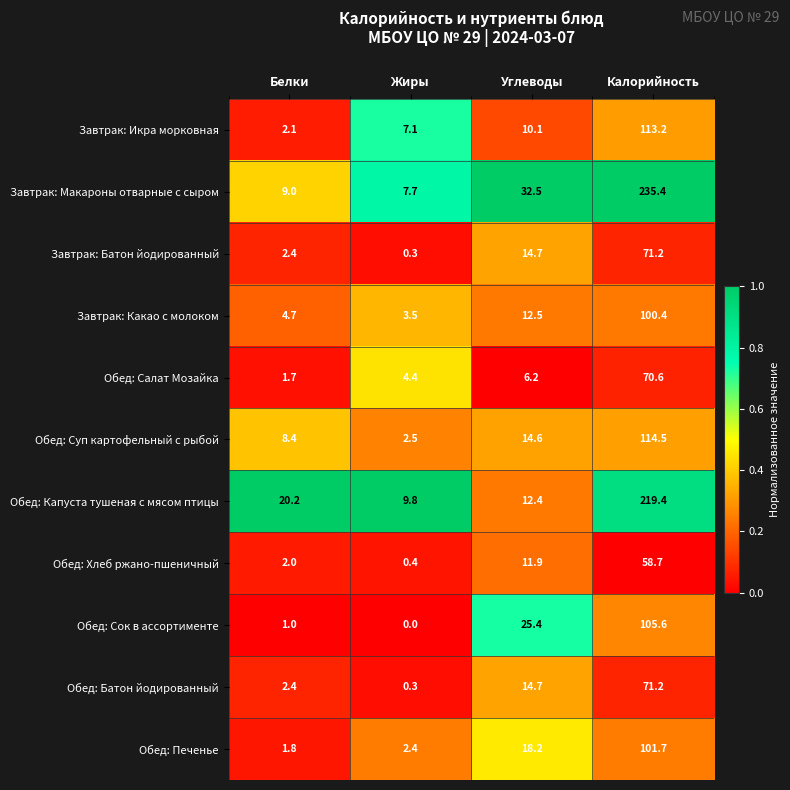

Rank the categories by Обед: Салат Мозайка value from lowest to highest.

Белки, Жиры, Углеводы, Калорийность